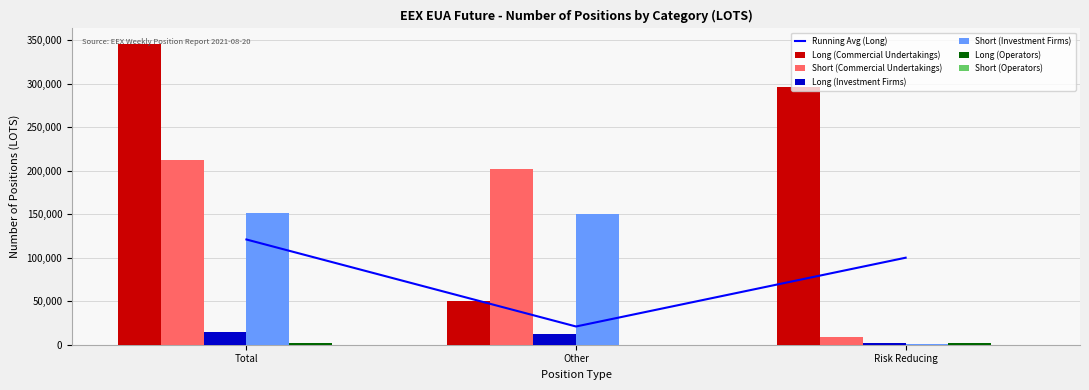

Which series has the largest total across all categories?

Long (Commercial Undertakings)